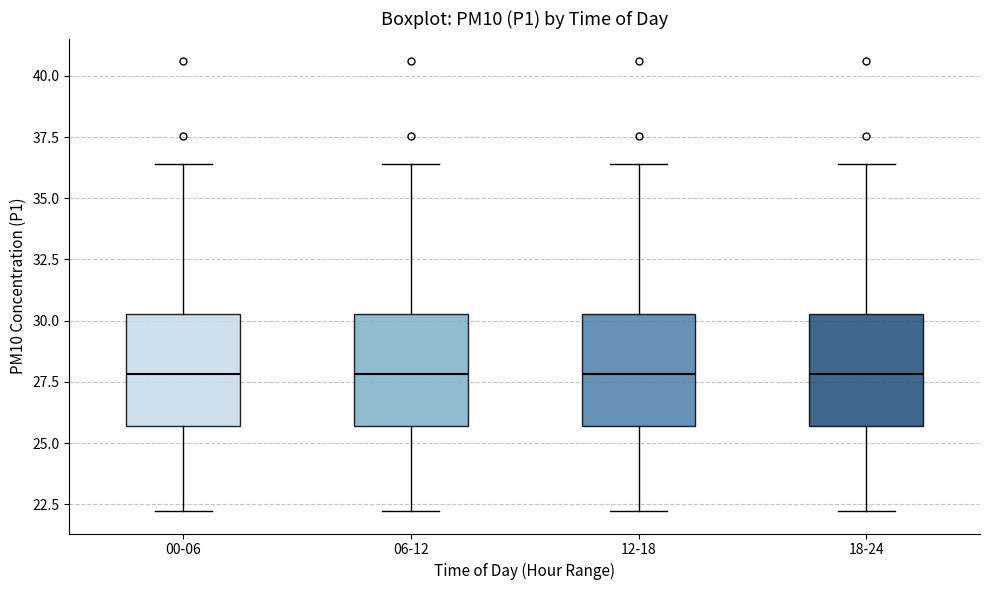

Reading left to right, read every box against the y-axis: the position of its median line, the range the box covers, and the ends of its whiskers. The values are not printed on the chart, so give them approximately, as read against the axis.

00-06: median 28.0, box 25.5 to 30.5, whiskers 22.0 to 36.5
06-12: median 28.0, box 25.5 to 30.5, whiskers 22.0 to 36.5
12-18: median 28.0, box 25.5 to 30.5, whiskers 22.0 to 36.5
18-24: median 28.0, box 25.5 to 30.5, whiskers 22.0 to 36.5